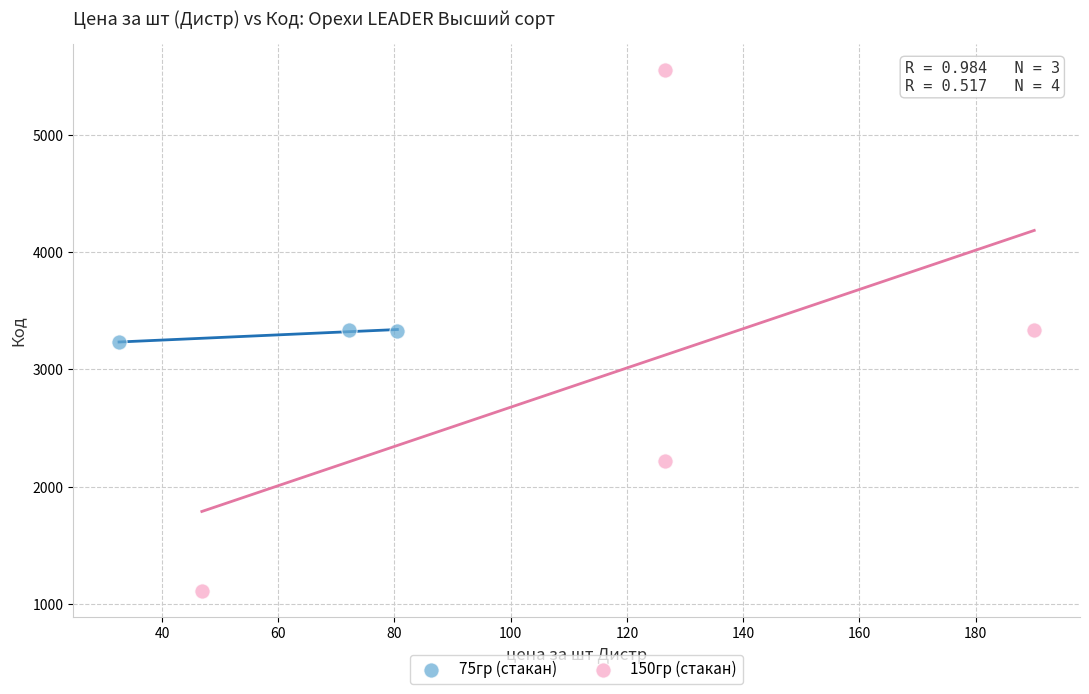

Which series has the largest Y range (max minus min)?

150гр (стакан)